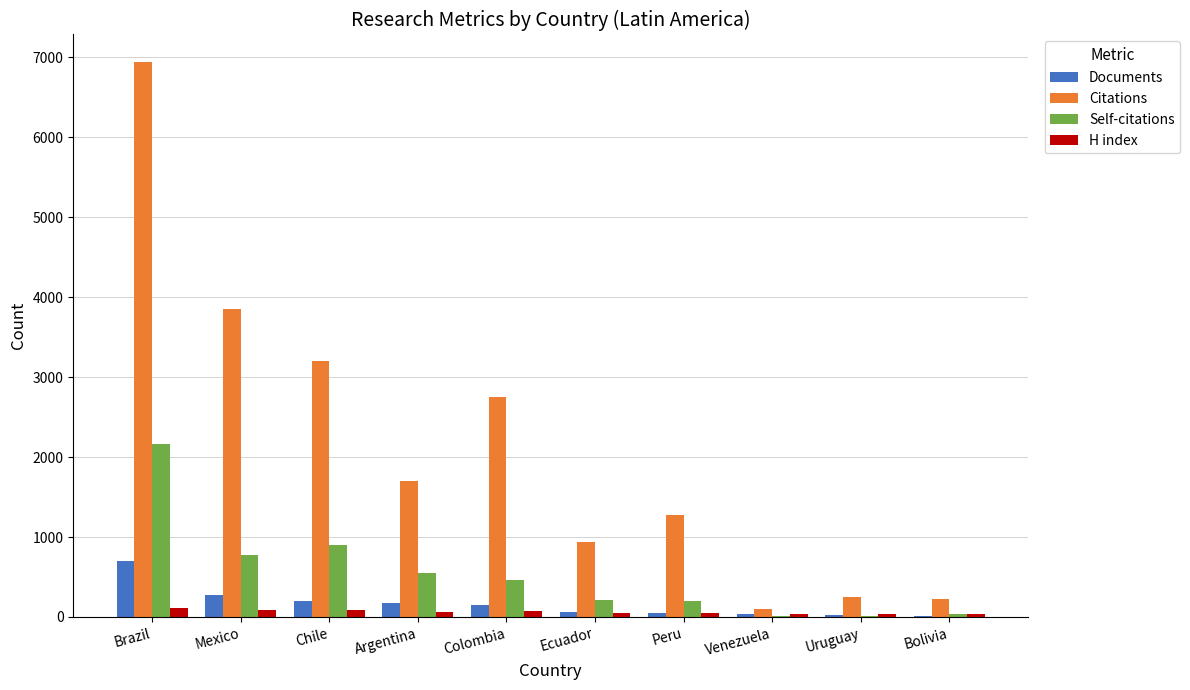

Is it true that Citations equals 1270 at Peru?

True